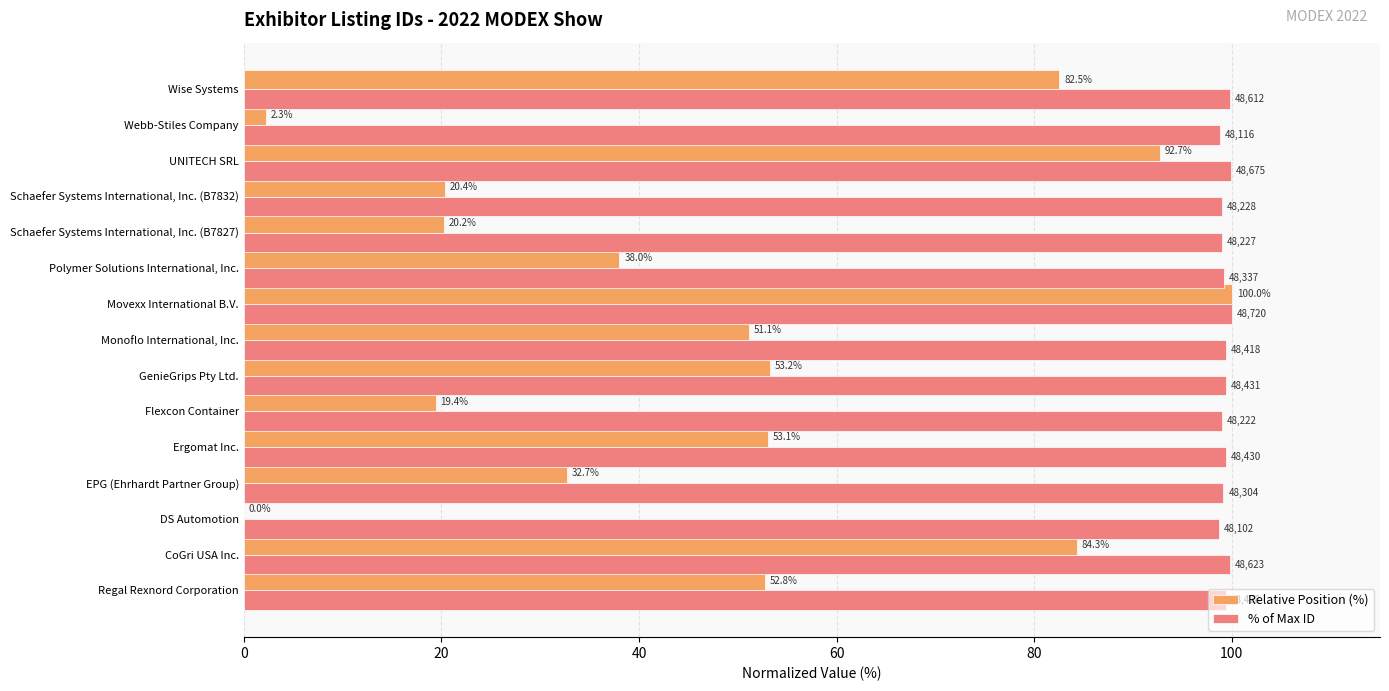

Which category has the highest value in the % of Max ID series?

Movexx International B.V.